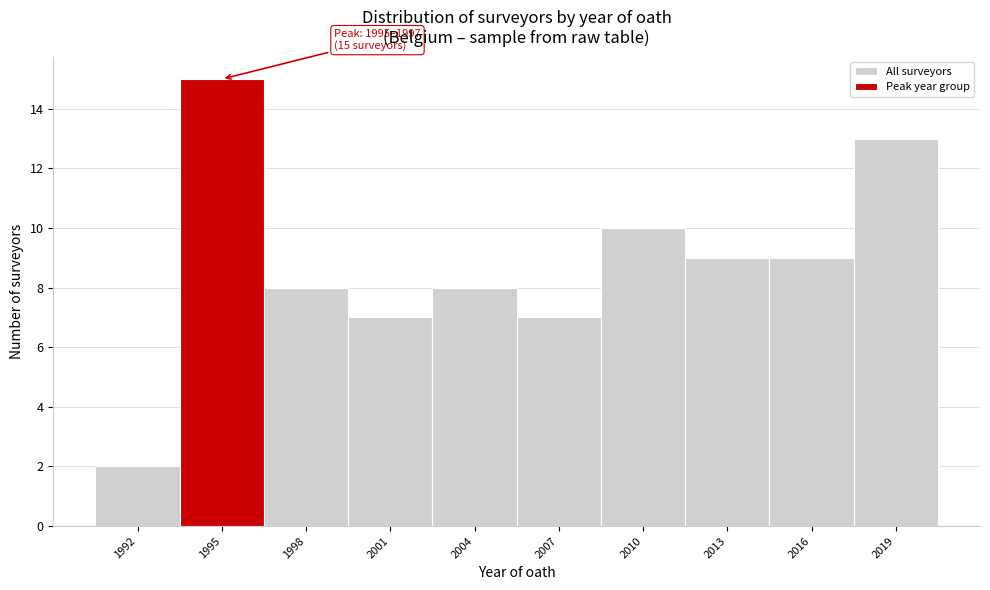

Reading left to right, what are all the values shown in this chart?

1992=2	1995=15	1998=8	2001=7	2004=8	2007=7	2010=10	2013=9	2016=9	2019=13